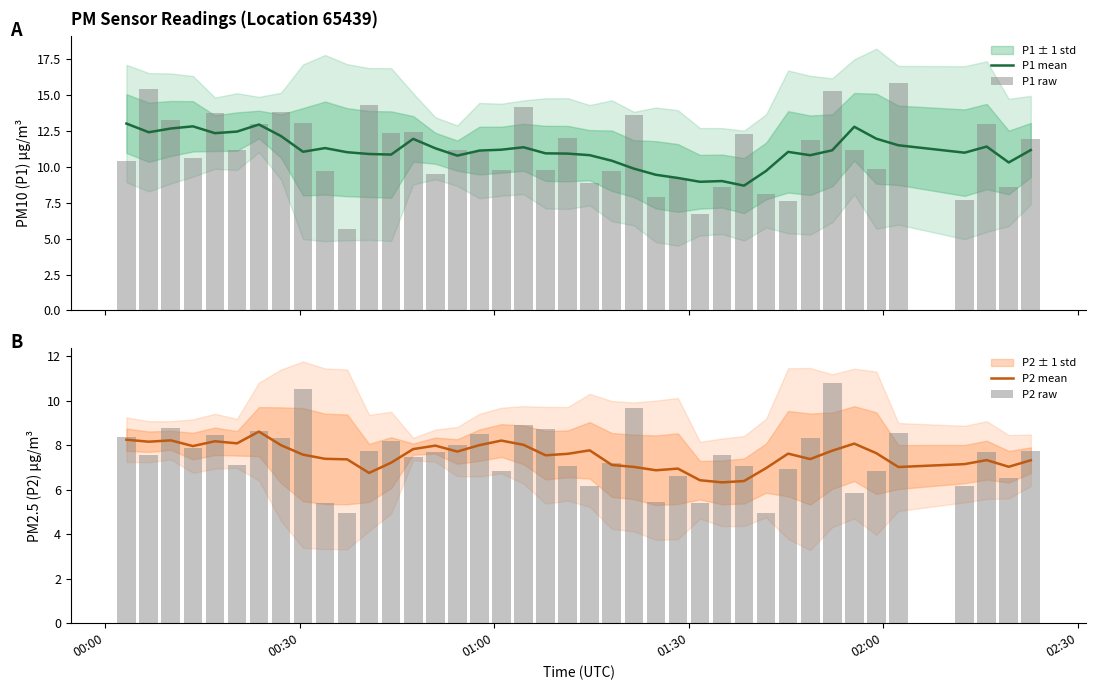

Which series has the largest total across all categories?

P1 mean